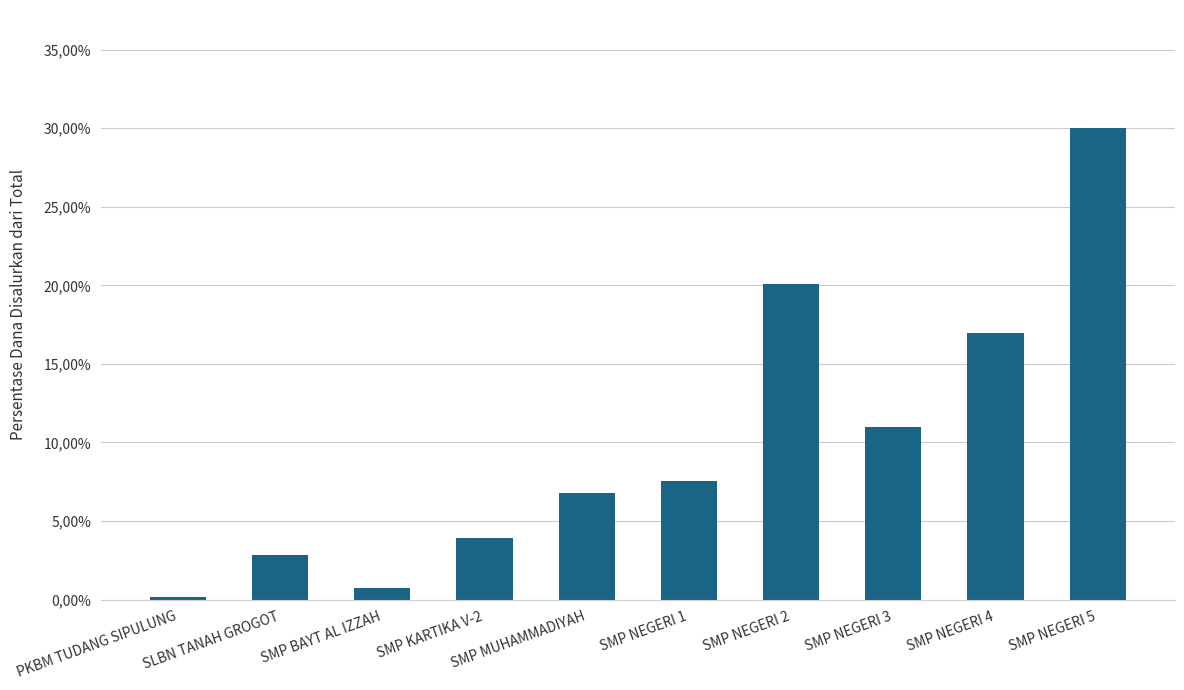

What is the greatest value displayed?

0.3